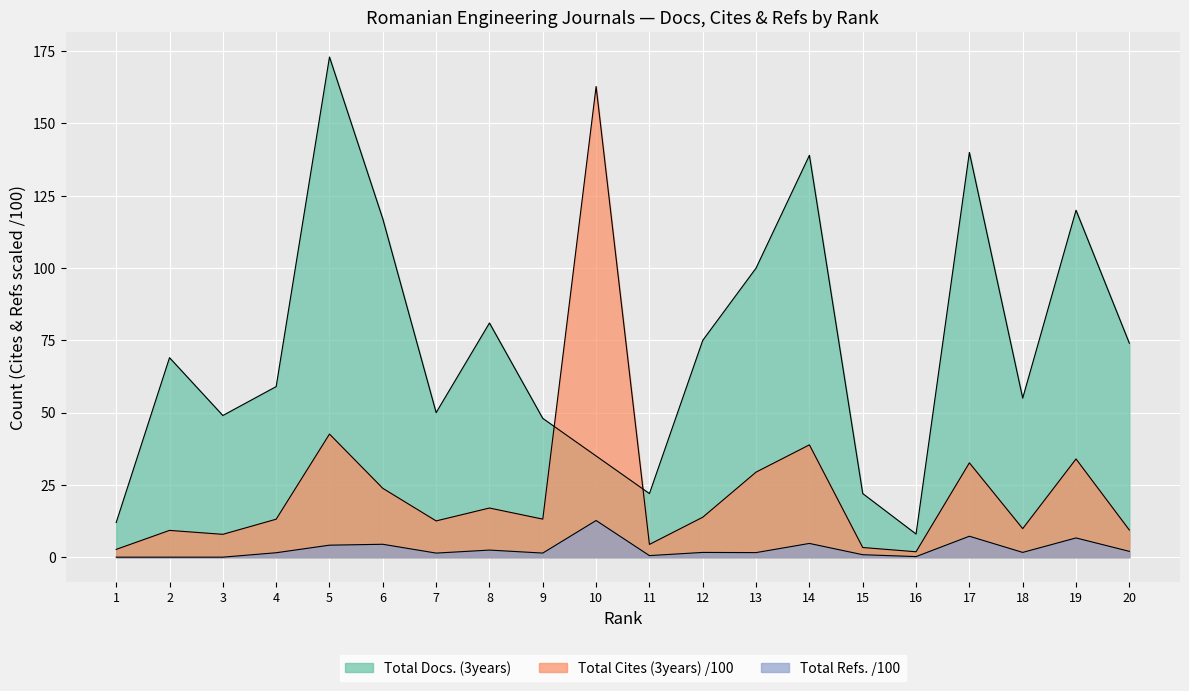

Which has a higher value, 18 or 20?

20